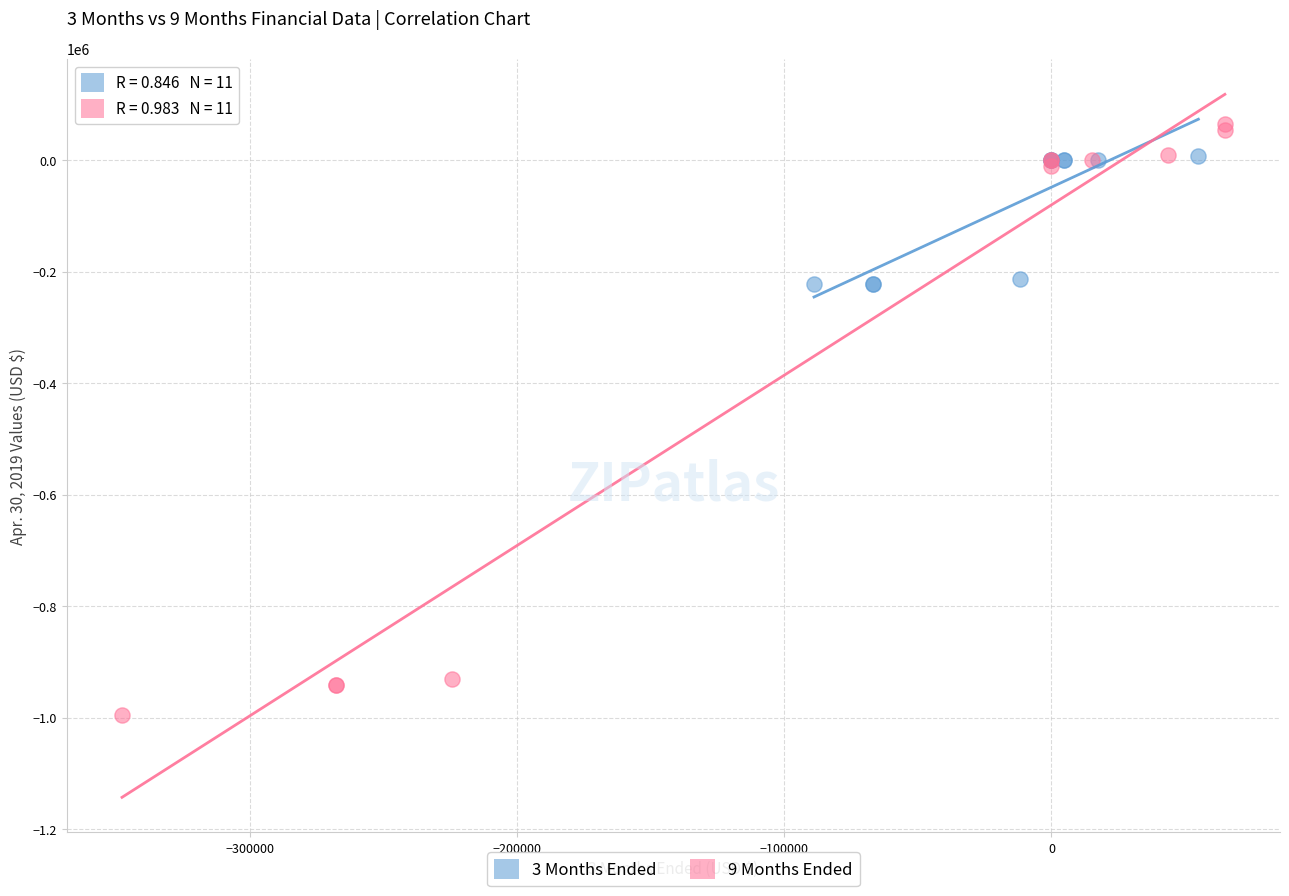

Which series reaches the maximum Y coordinate?

9 Months Ended